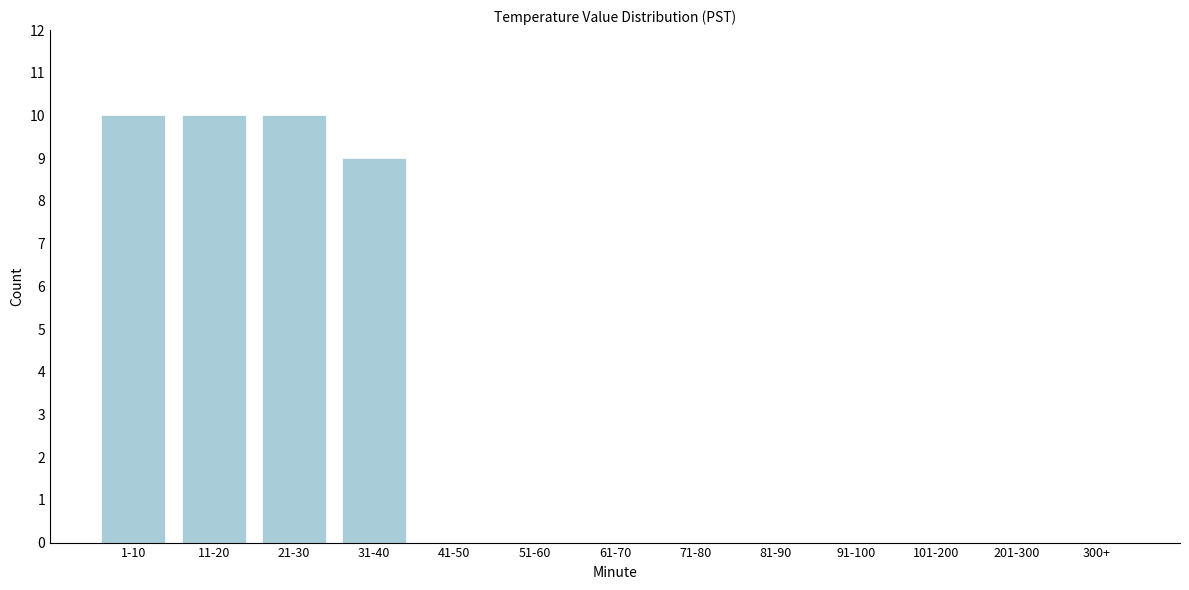

Reading left to right, what are all the values shown in this chart?

1-10=10	11-20=10	21-30=10	31-40=9	41-50=0	51-60=0	61-70=0	71-80=0	81-90=0	91-100=0	101-200=0	201-300=0	300+=0